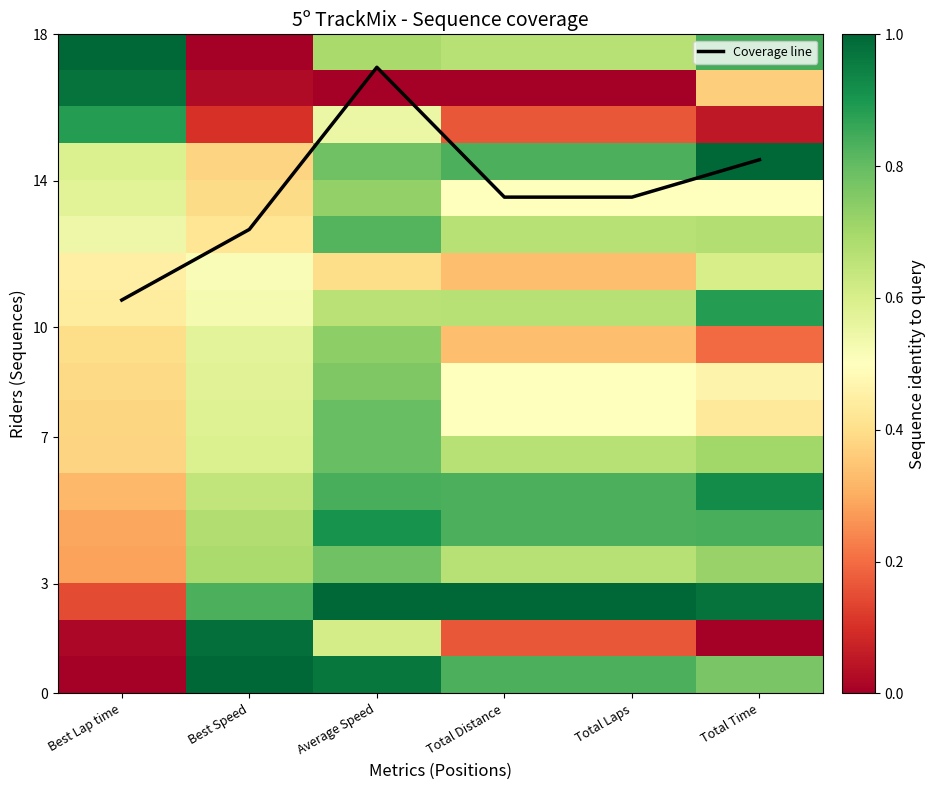

Where does the data first go above 13?

Average Speed